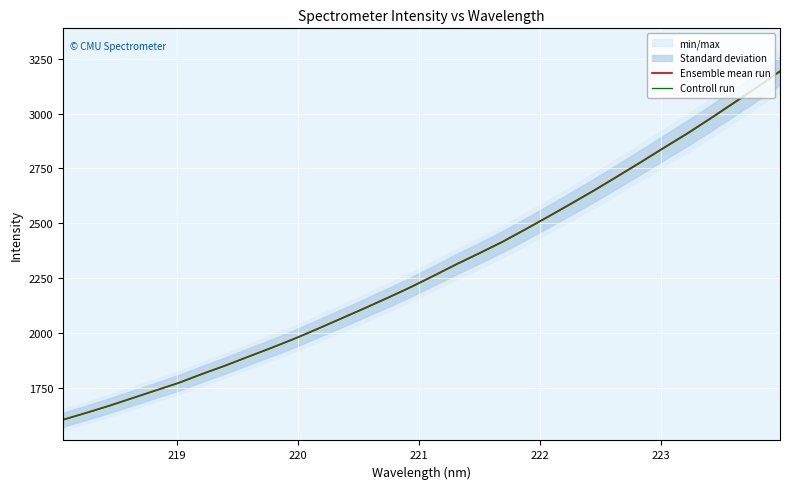

How many lines are shown in the chart?

2